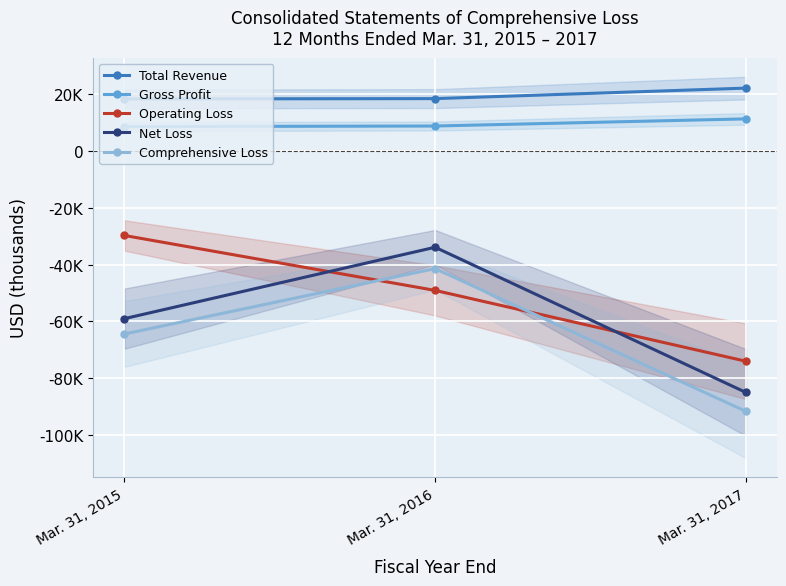

How many data points in Net Loss are less than -59059?

1